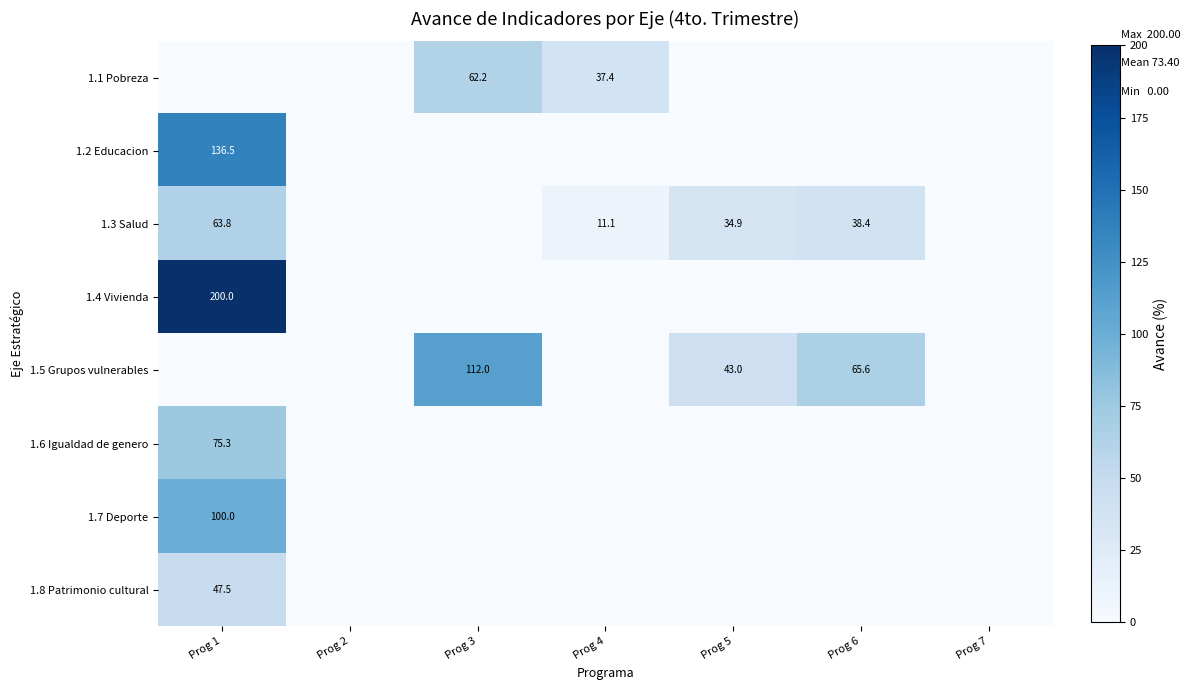

True or false: 1.3 Salud has a value of 7.5 at Prog 4.

False